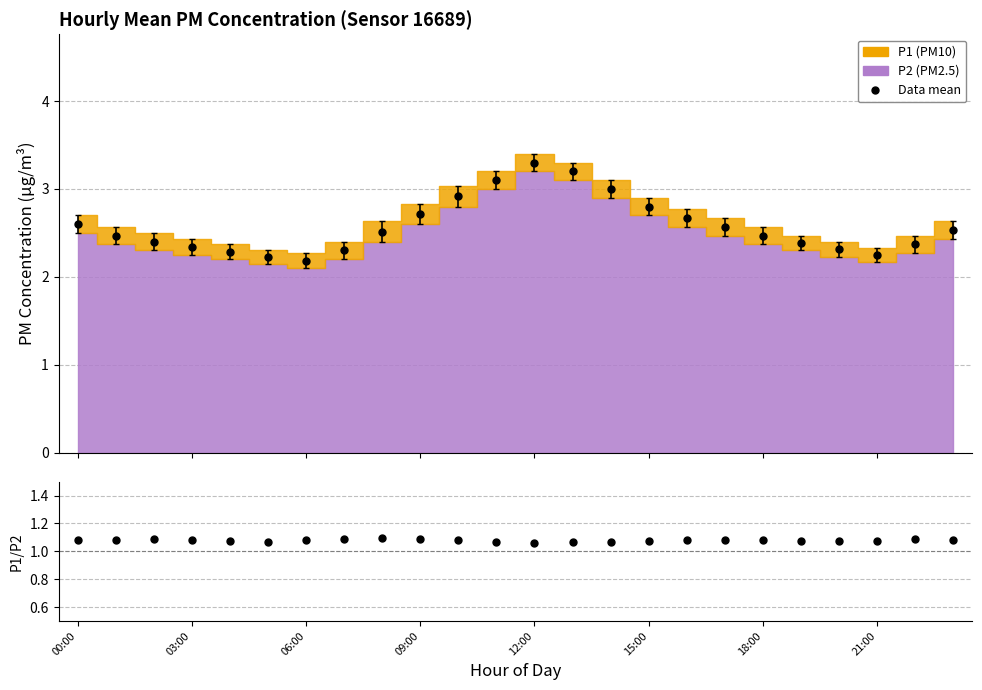

Reading left to right, transcribe all the data shown in this chart.

P2: 00:00=2.5	01:00=2.4	02:00=2.3	03:00=2.2	04:00=2.2	05:00=2.1	06:00=2.1	07:00=2.2	08:00=2.4	09:00=2.6	10:00=2.8	11:00=3.0	12:00=3.2	13:00=3.1	14:00=2.9	15:00=2.7	16:00=2.6	17:00=2.5	18:00=2.4	19:00=2.3	20:00=2.2	21:00=2.2	22:00=2.3	23:00=2.4
P1: 00:00=2.7	01:00=2.6	02:00=2.5	03:00=2.4	04:00=2.4	05:00=2.3	06:00=2.3	07:00=2.4	08:00=2.6	09:00=2.8	10:00=3.0	11:00=3.2	12:00=3.4	13:00=3.3	14:00=3.1	15:00=2.9	16:00=2.8	17:00=2.7	18:00=2.6	19:00=2.5	20:00=2.4	21:00=2.3	22:00=2.5	23:00=2.6